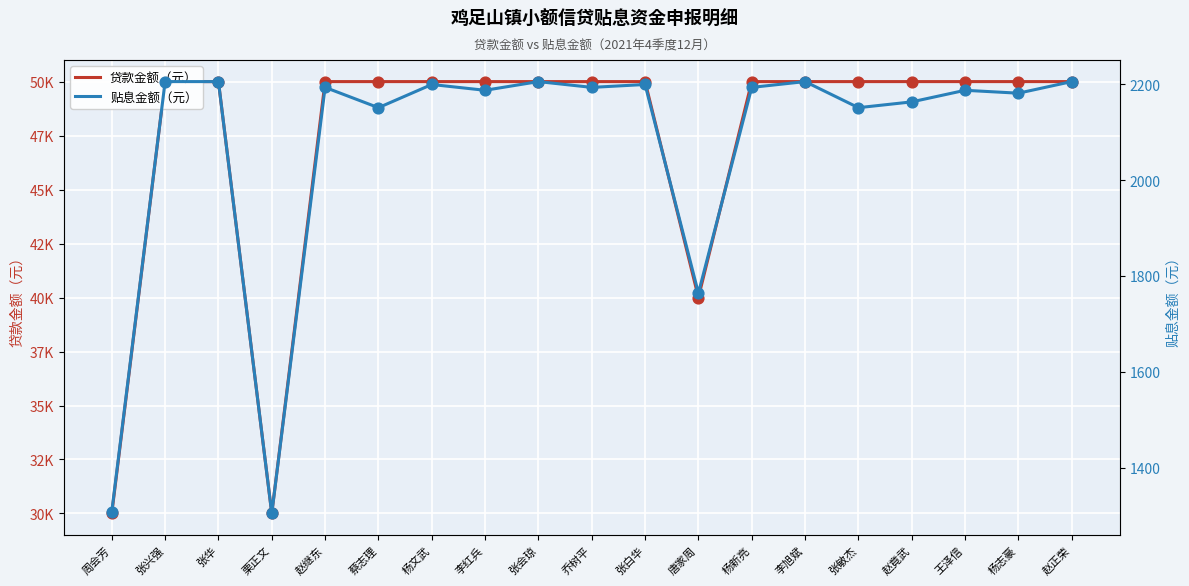

What is the total value across all series at 乔树平?

52193.1